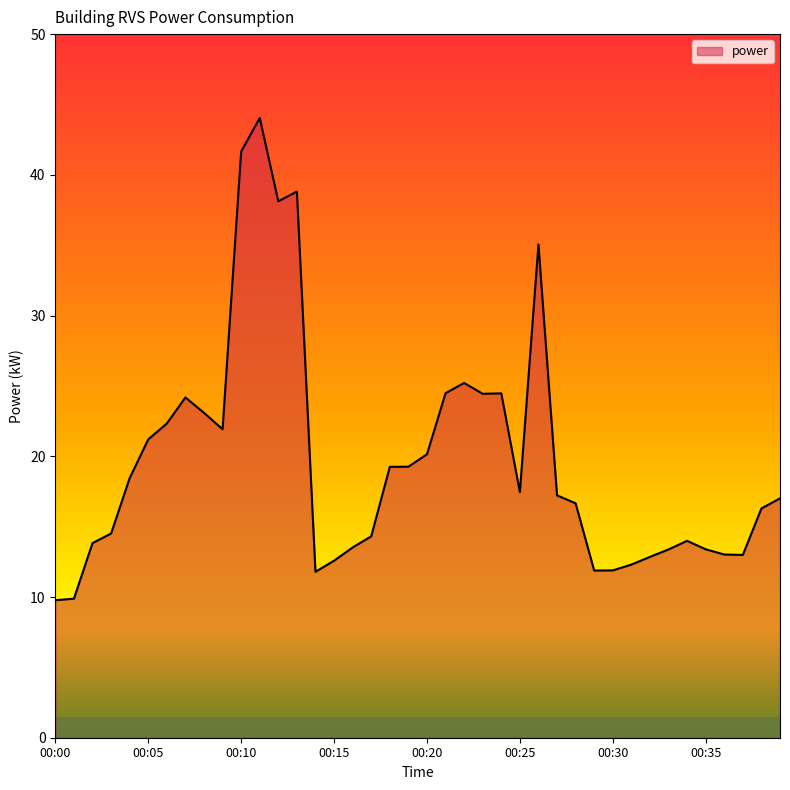

What is the maximum value shown in the chart?

44.0